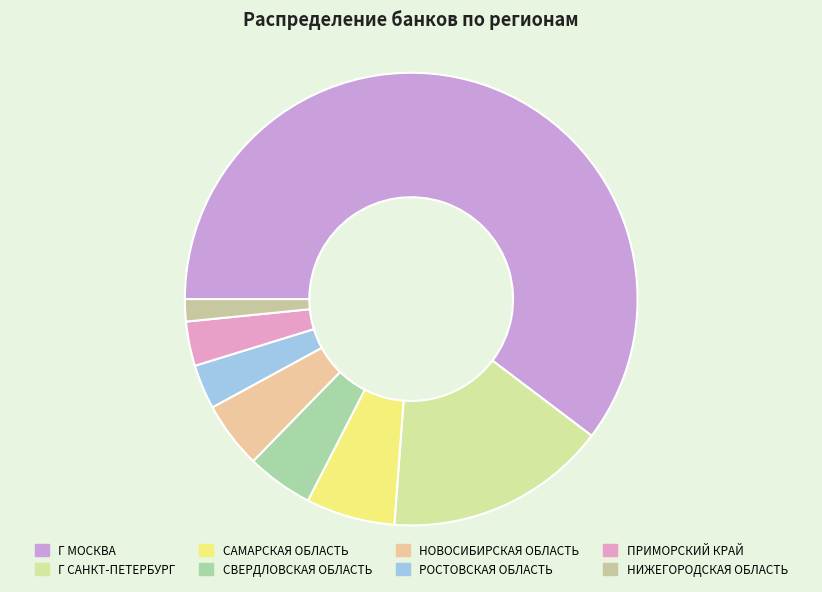

Is НИЖЕГОРОДСКАЯ ОБЛАСТЬ the majority of the pie?

No